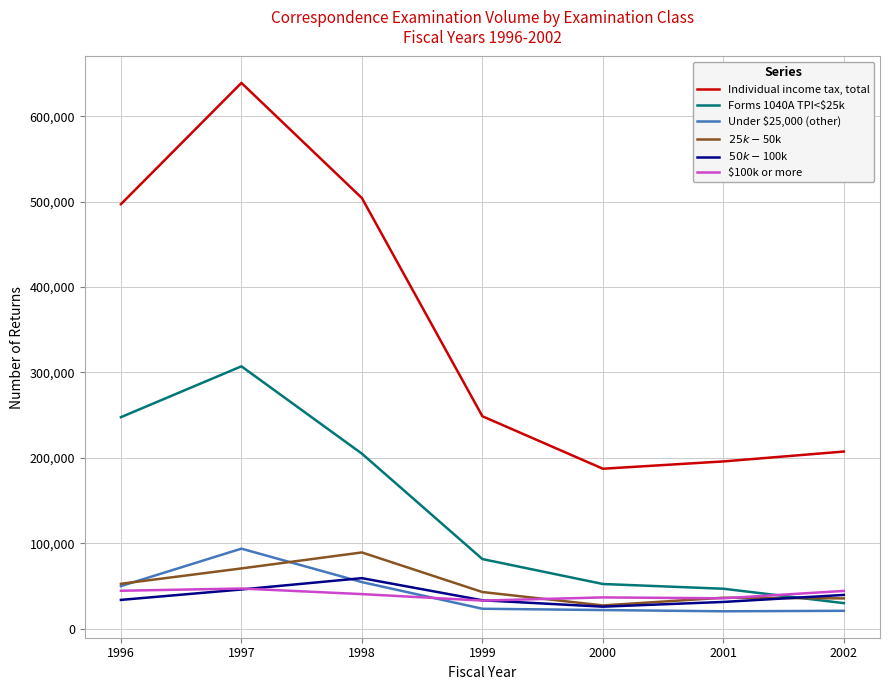

What is the total value across all series at 1997?

1203757